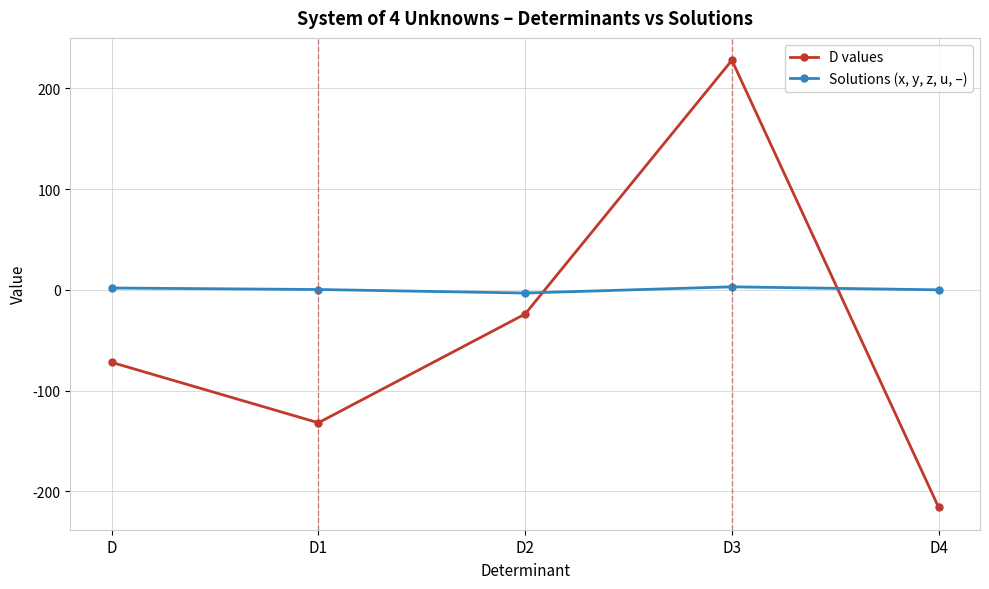

How many positive values does the D values series have?

1